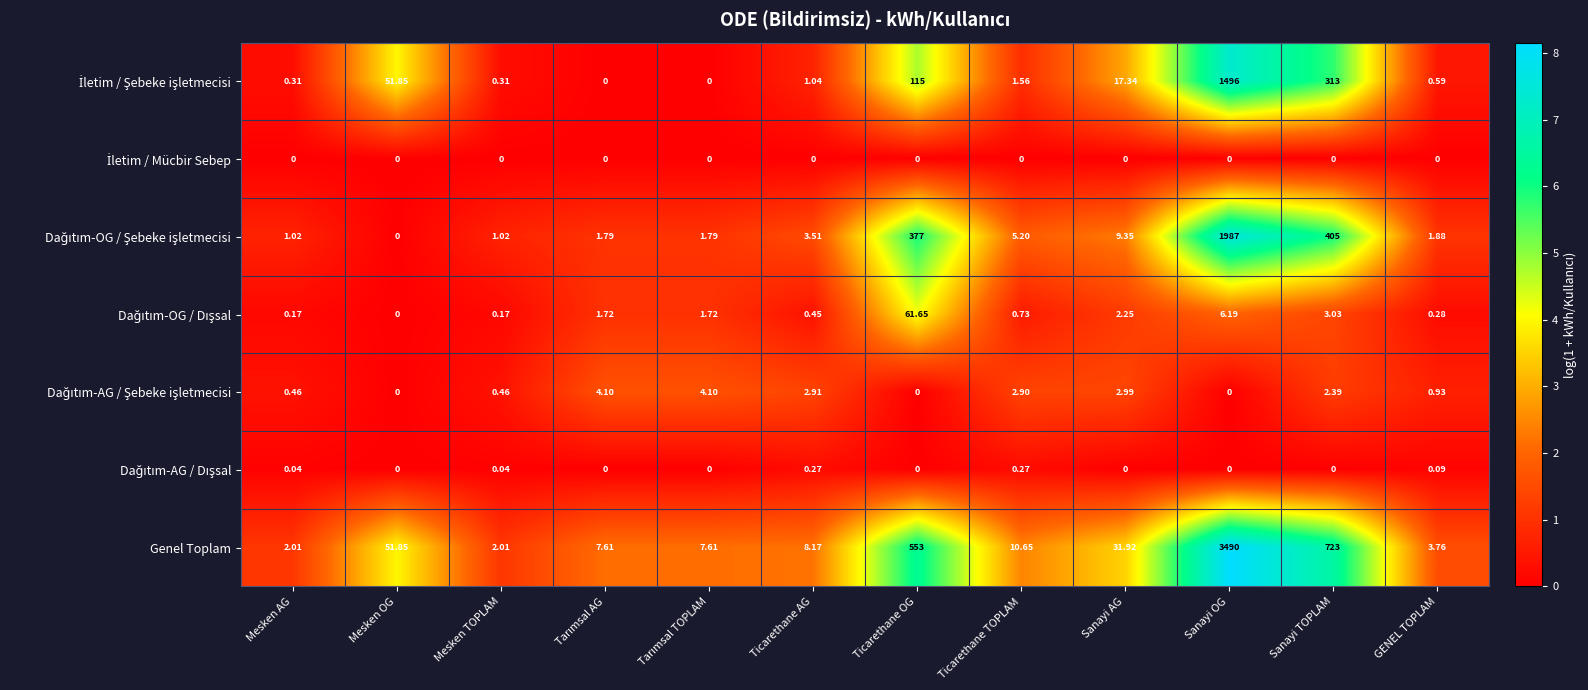

Where is Genel Toplam nearest to the value 1746?

Sanayi TOPLAM